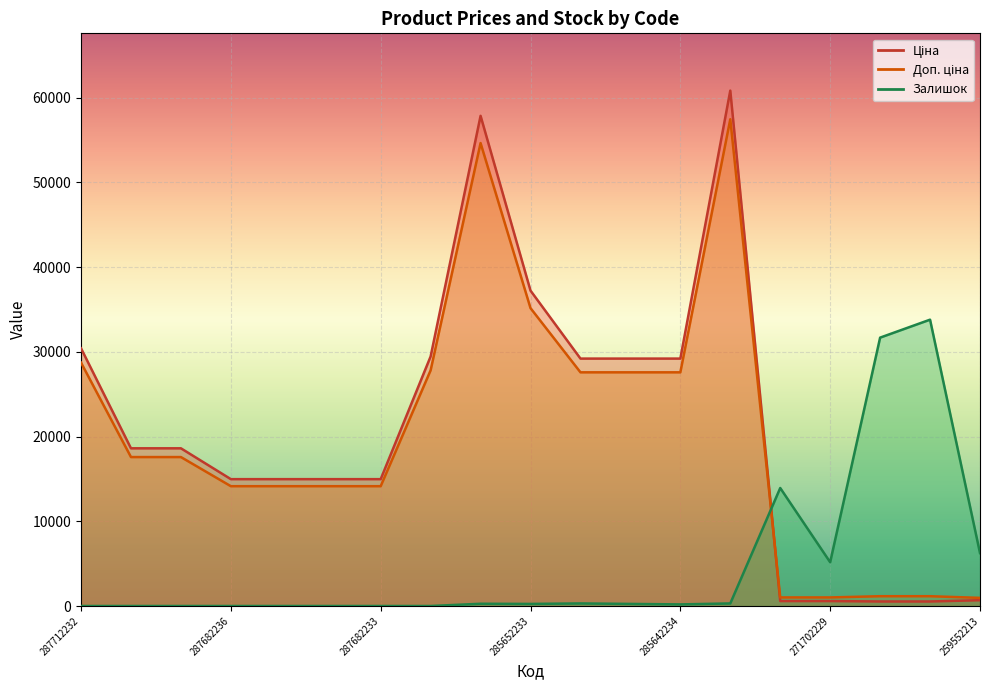

The Залишок series shows 6243.2 at 259552213. True or false?

True